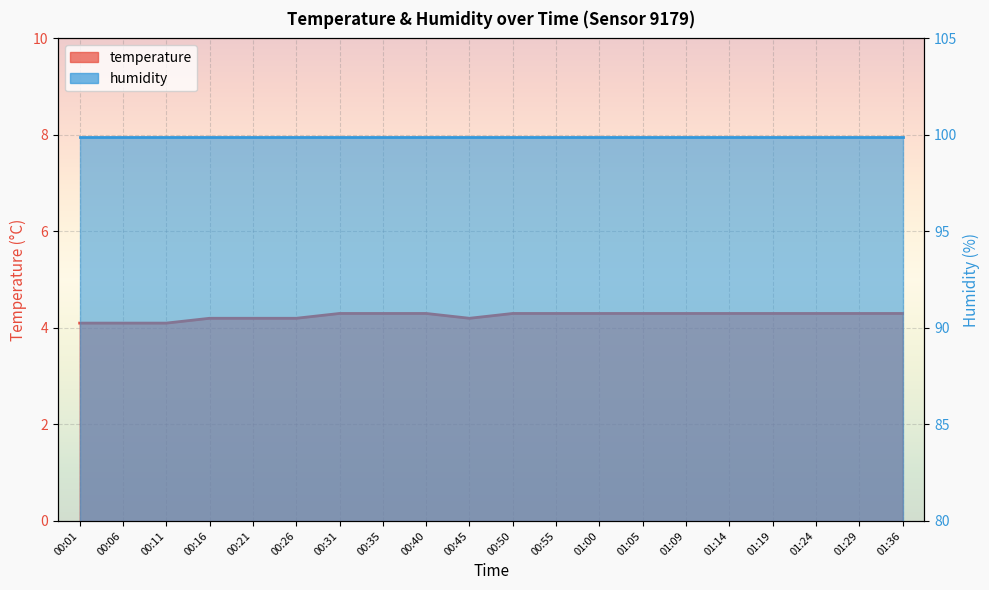

What is the label of the 8th point from the left?

00:35